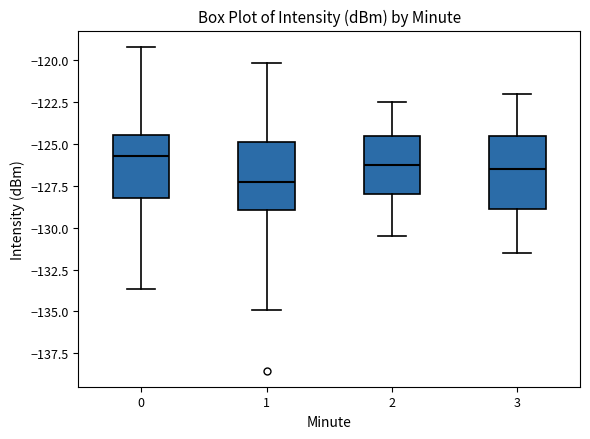

Reading left to right, read every box against the y-axis: the position of its median line, the range the box covers, and the ends of its whiskers. The values are not printed on the chart, so give them approximately, as read against the axis.

0: median -125.5, box -128.0 to -124.5, whiskers -133.5 to -119.0
1: median -127.5, box -129.0 to -125.0, whiskers -135.0 to -120.0
2: median -126.0, box -128.0 to -124.5, whiskers -130.5 to -122.5
3: median -126.5, box -129.0 to -124.5, whiskers -131.5 to -122.0